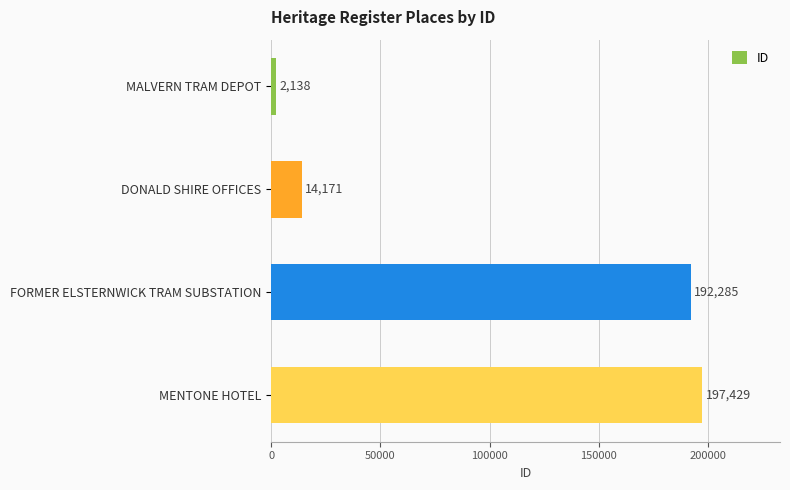

Are the bars grouped side by side (vs. stacked)?

No